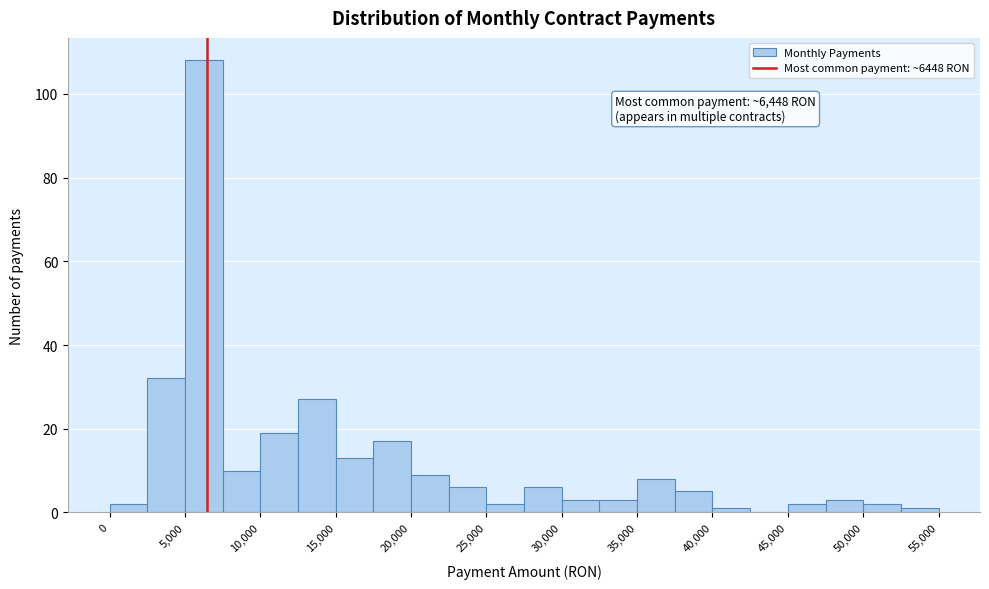

Which range on the x-axis has the tallest bar?

5000 to 7500